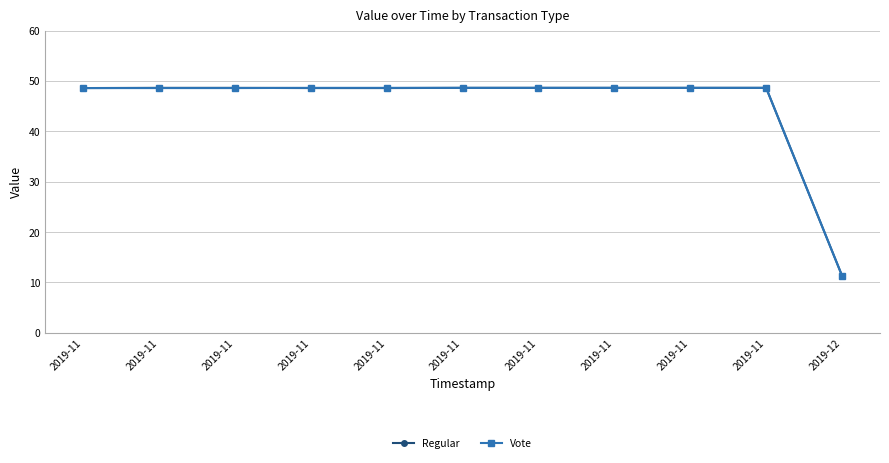

How many lines are shown in the chart?

2